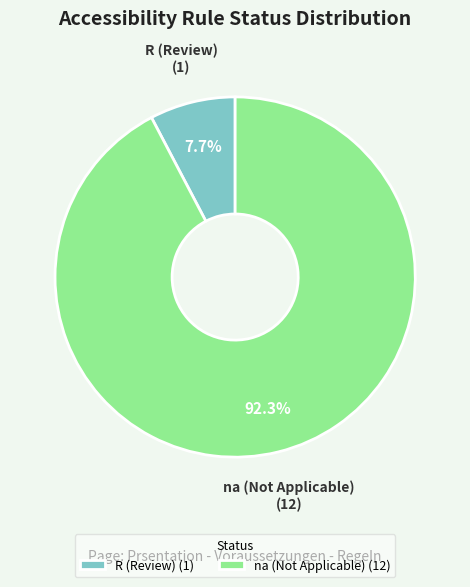

Is there any slice that represents more than half of the pie?

Yes